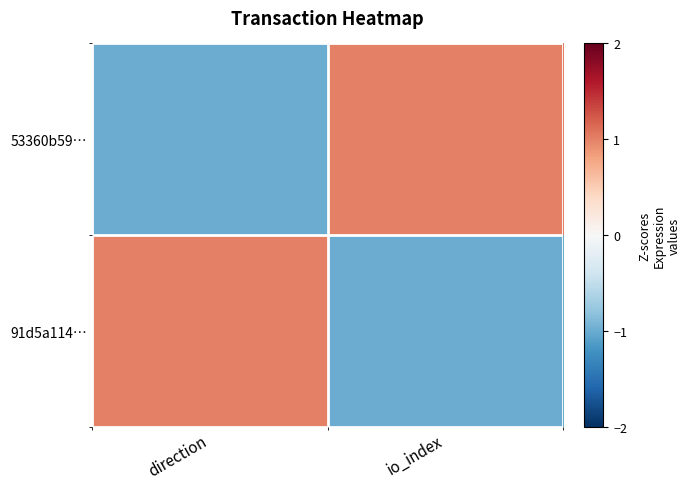

List the series in order of their peak value, highest first.

53360b59…, 91d5a114…